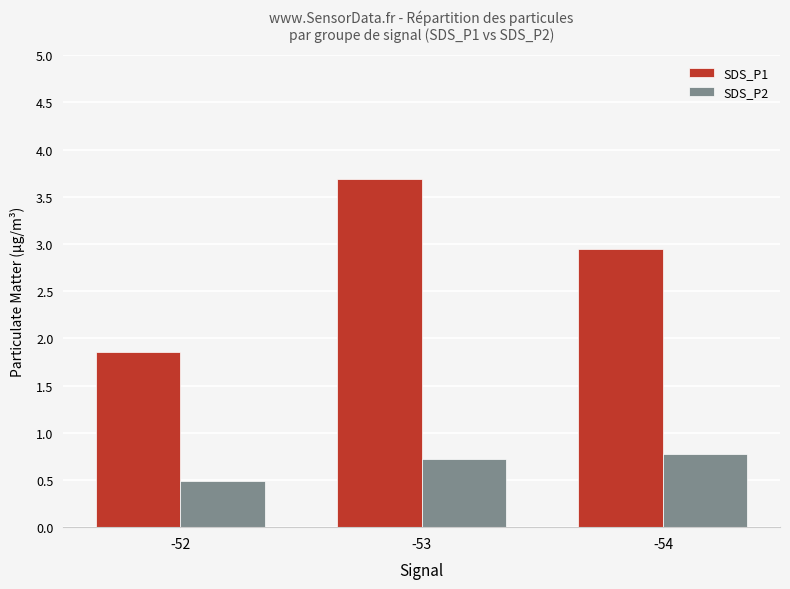

Is it true that SDS_P2 equals 0.8 at -54?

True